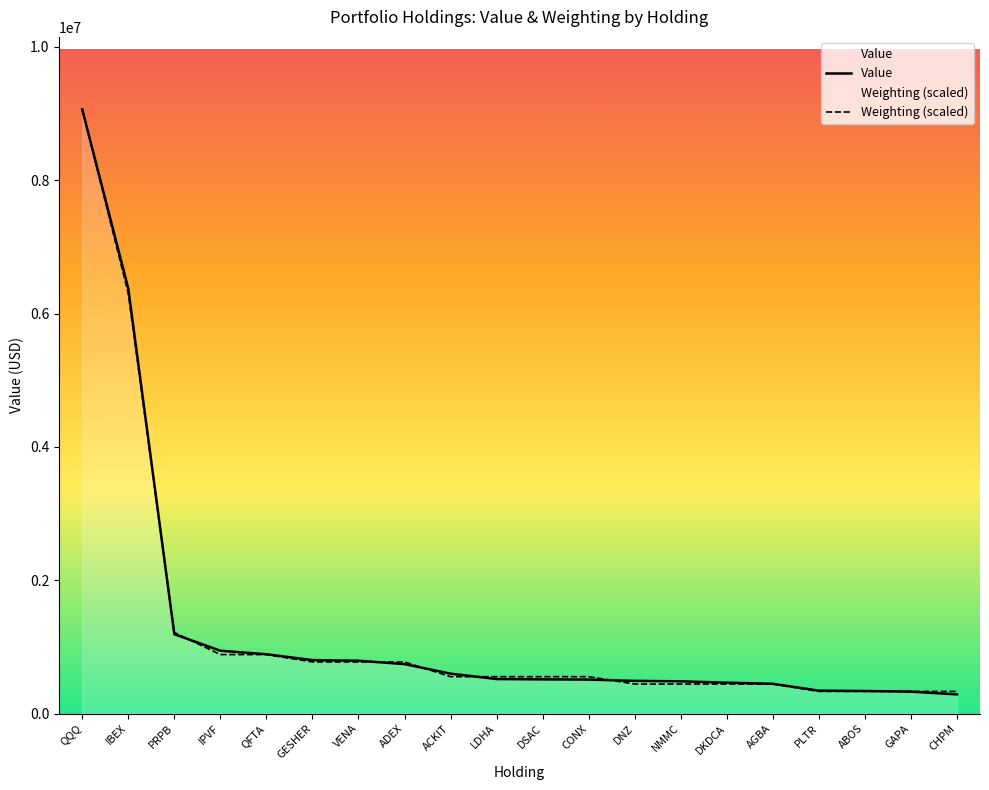

True or false: Value has a value of 287000.0 at CHPM.

True